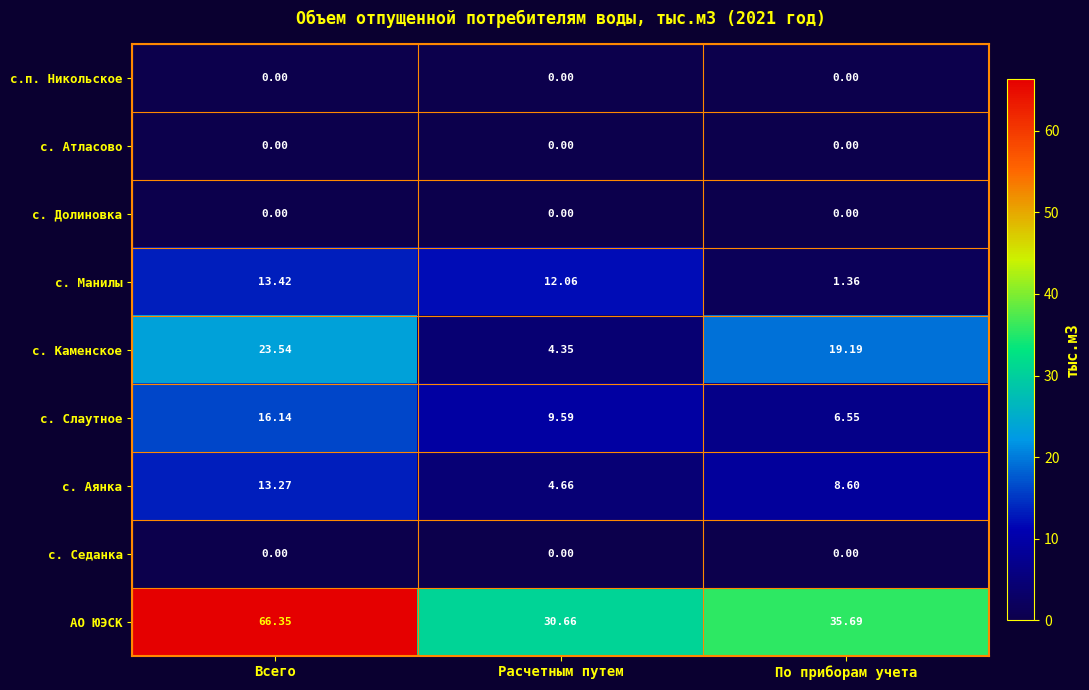

At which label does с. Слаутное first exceed 9?

Всего